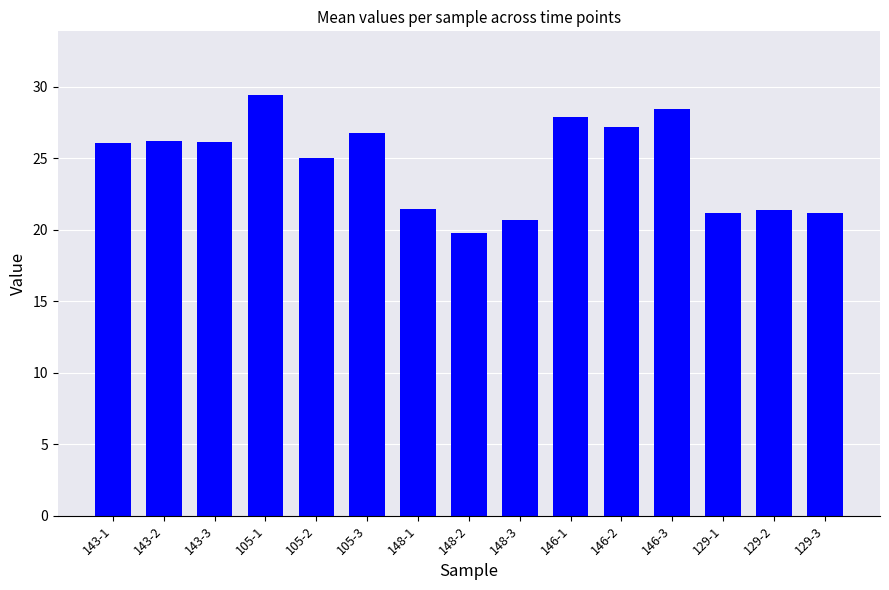

What position from the left is 129-1?

13